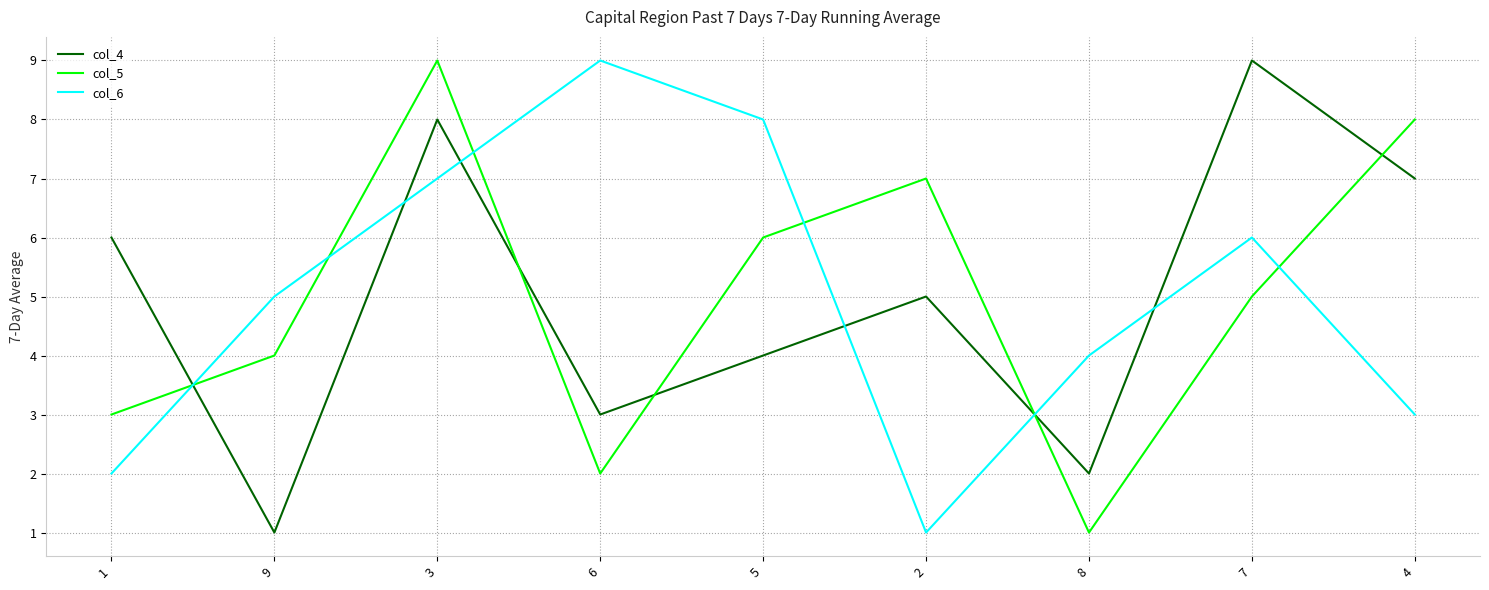

Rank the series at 2 from highest to lowest value.

col_5, col_4, col_6